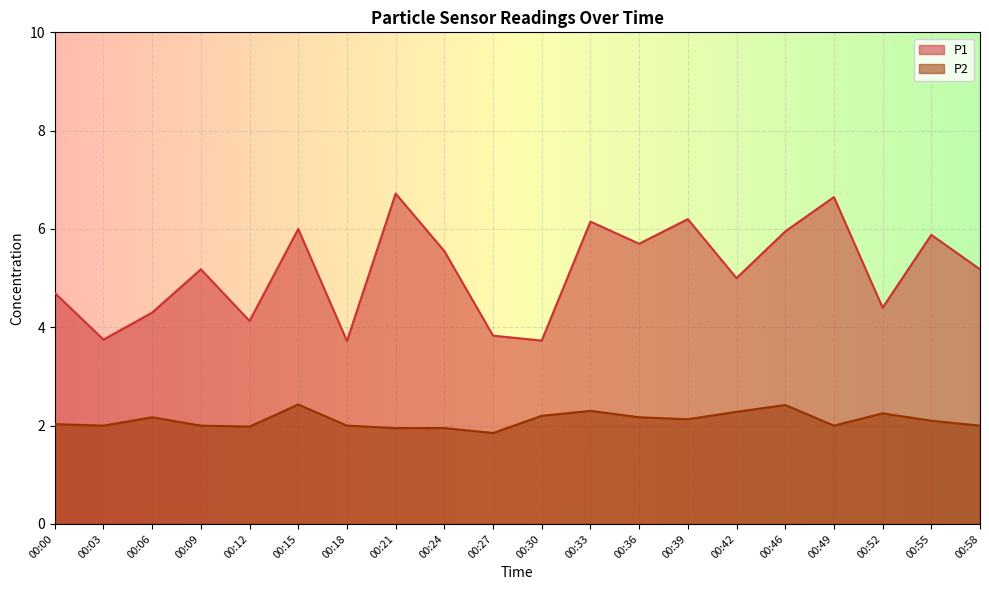

At how many categories does at least one series exceed 3?

20